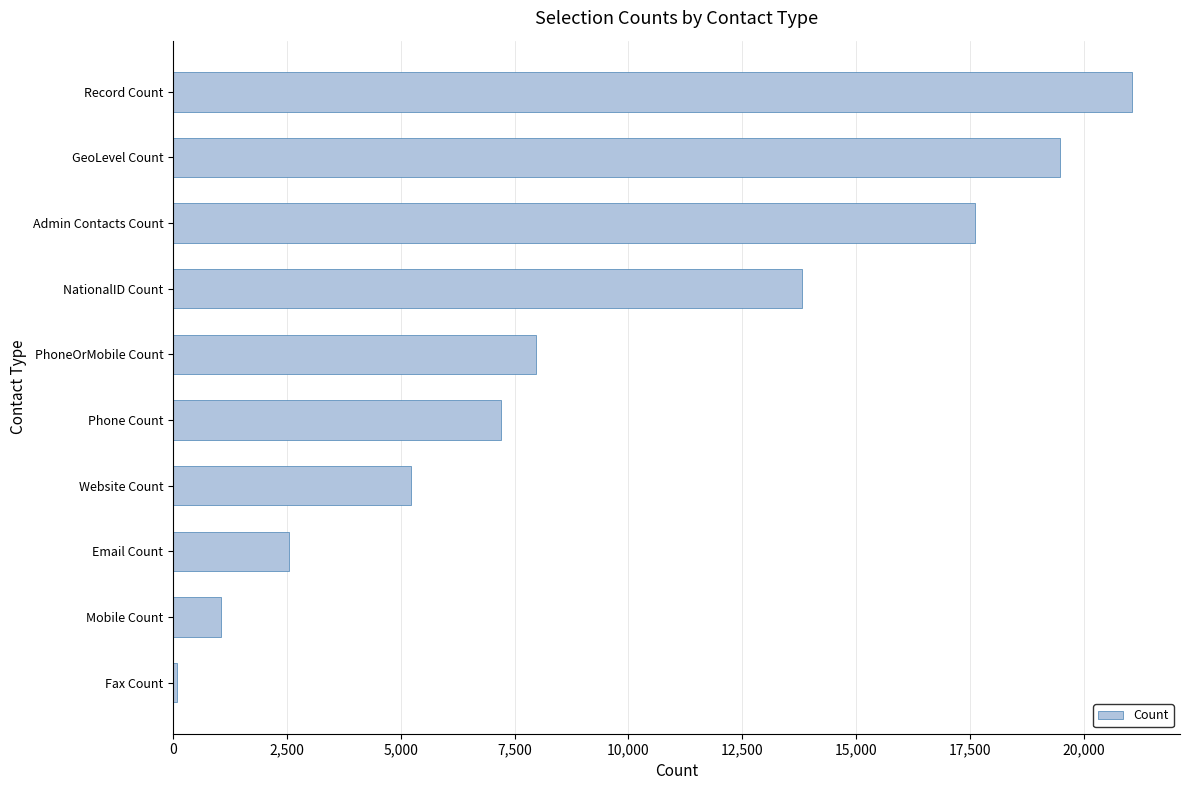

What is the greatest value displayed?

21060